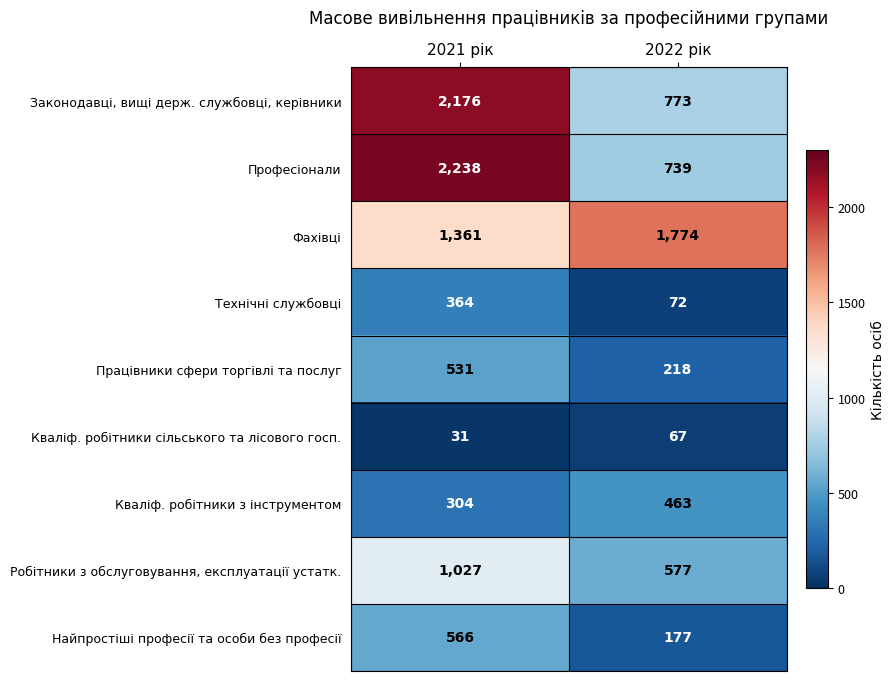

The value of Фахівці at 2022 рік is 1774. True or false?

True